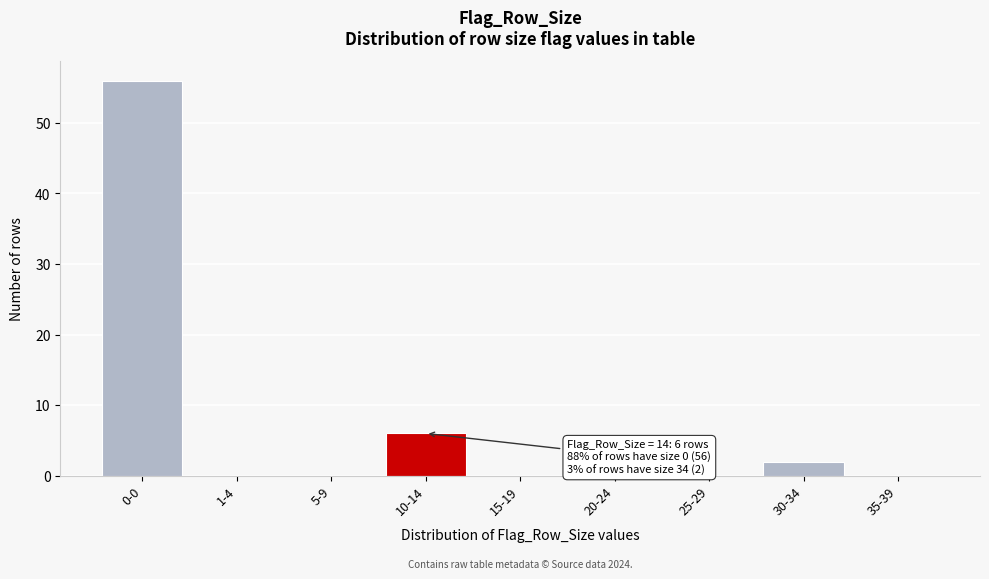

Reading left to right, transcribe all the data shown in this chart.

0-0=56	1-4=0	5-9=0	10-14=6	15-19=0	20-24=0	25-29=0	30-34=2	35-39=0